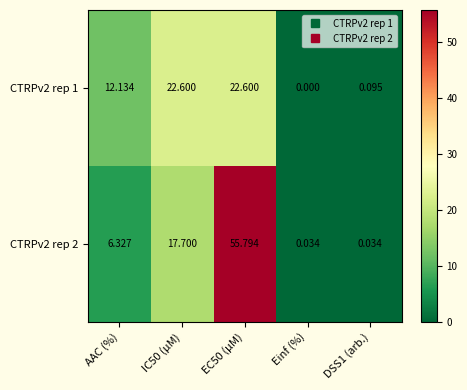

At which label does CTRPv2 rep 2 first exceed 6?

AAC (%)